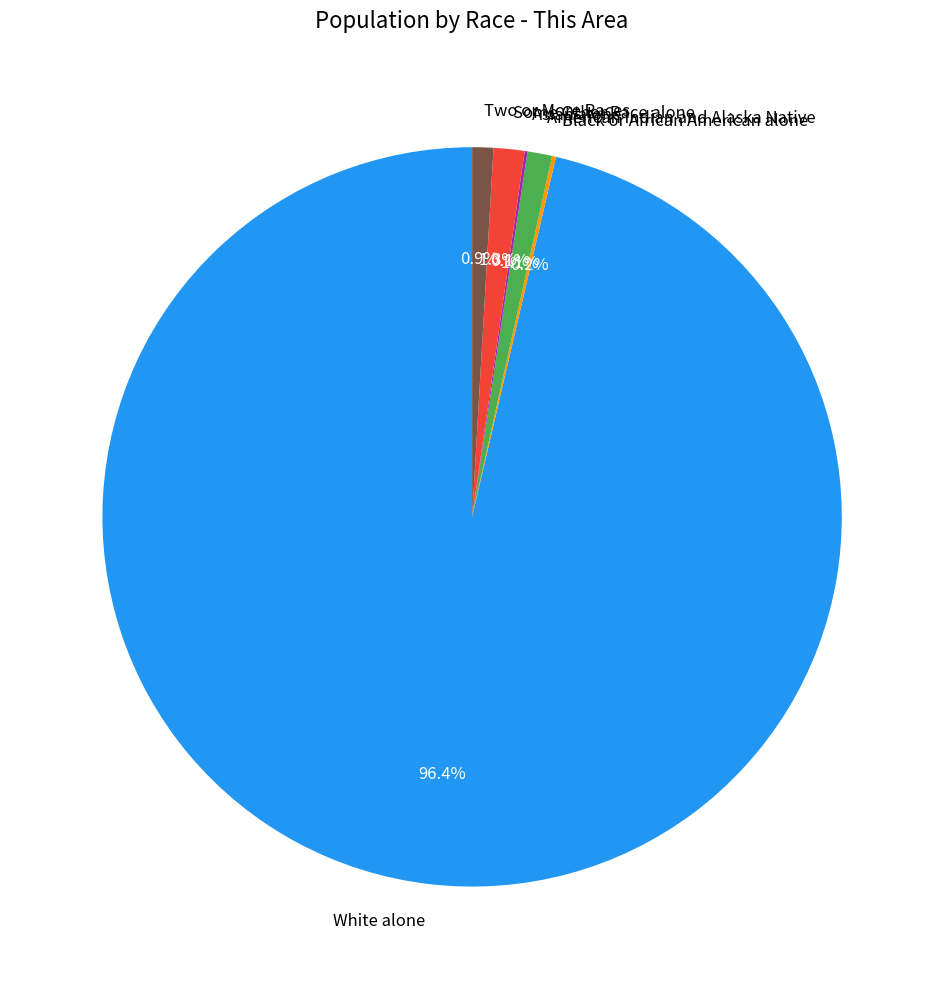

Which category has the biggest portion of the pie?

White alone